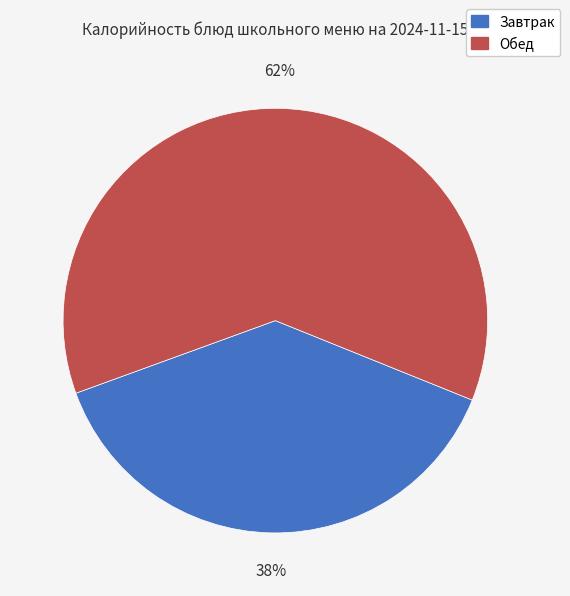

Rank the categories by value from lowest to highest.

Завтрак, Обед